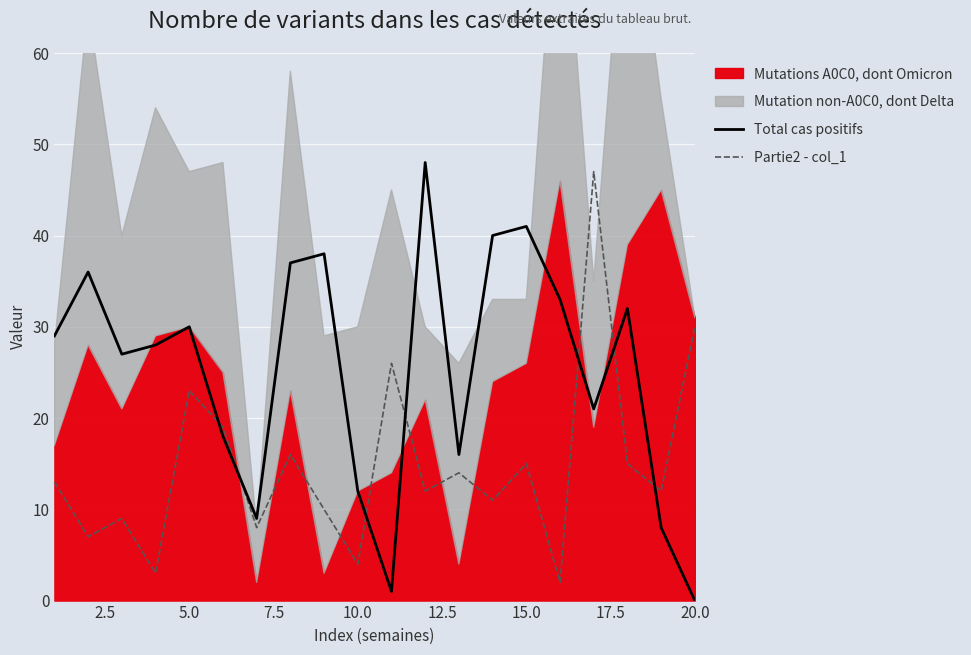

What is the maximum value for Total cas positifs?

48